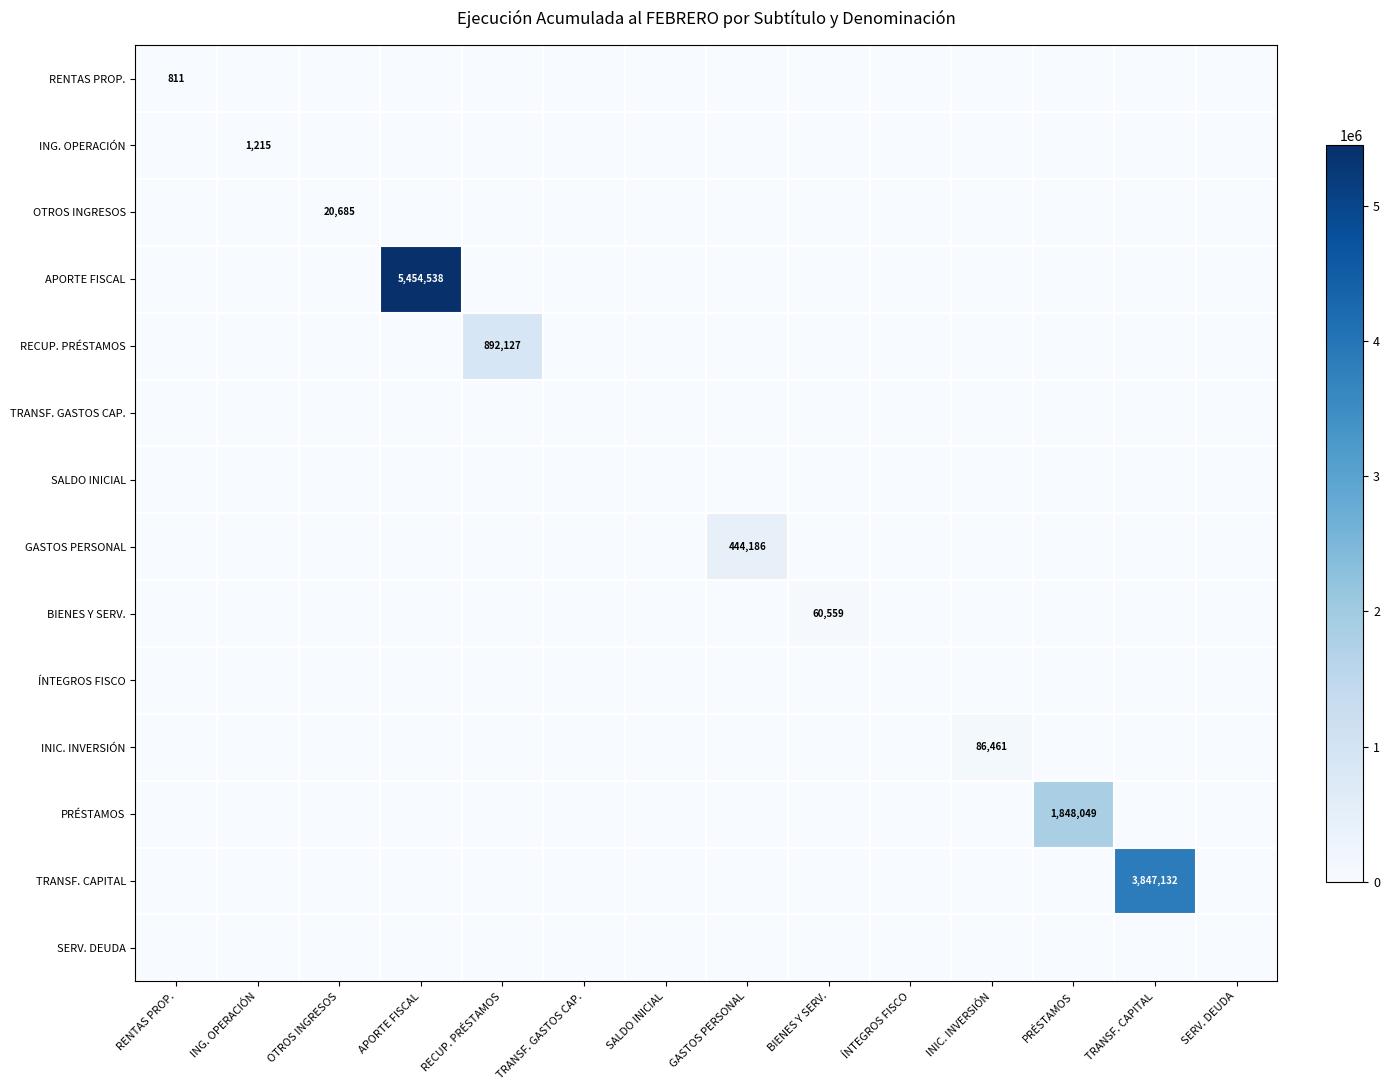

The value of TRANSF. CAPITAL at TRANSF. CAPITAL is 1015741. True or false?

False